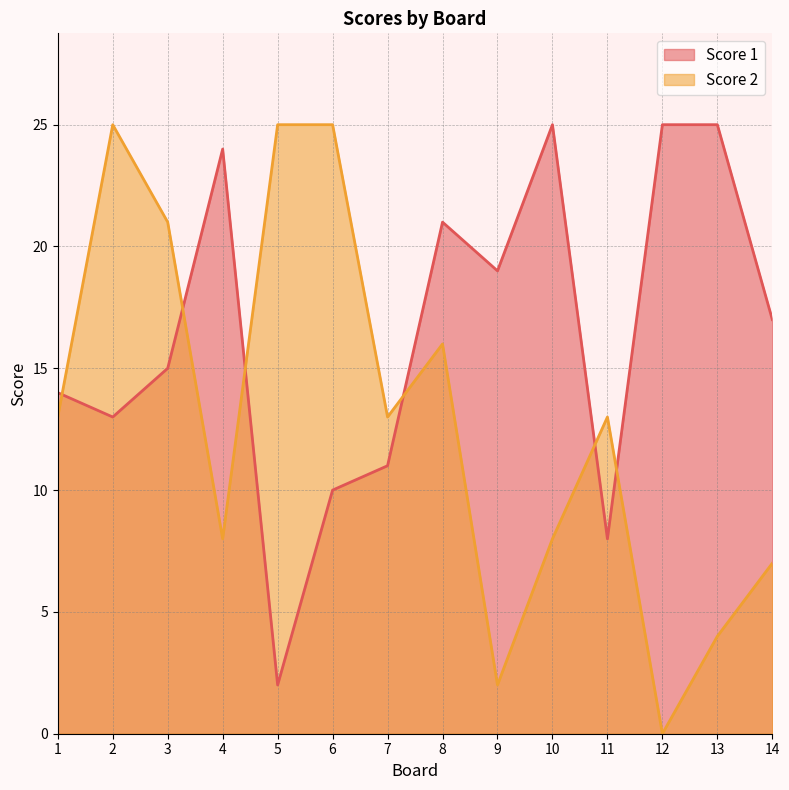

Between which two adjacent categories do Score 2 and Score 1 first intersect?

1 and 2